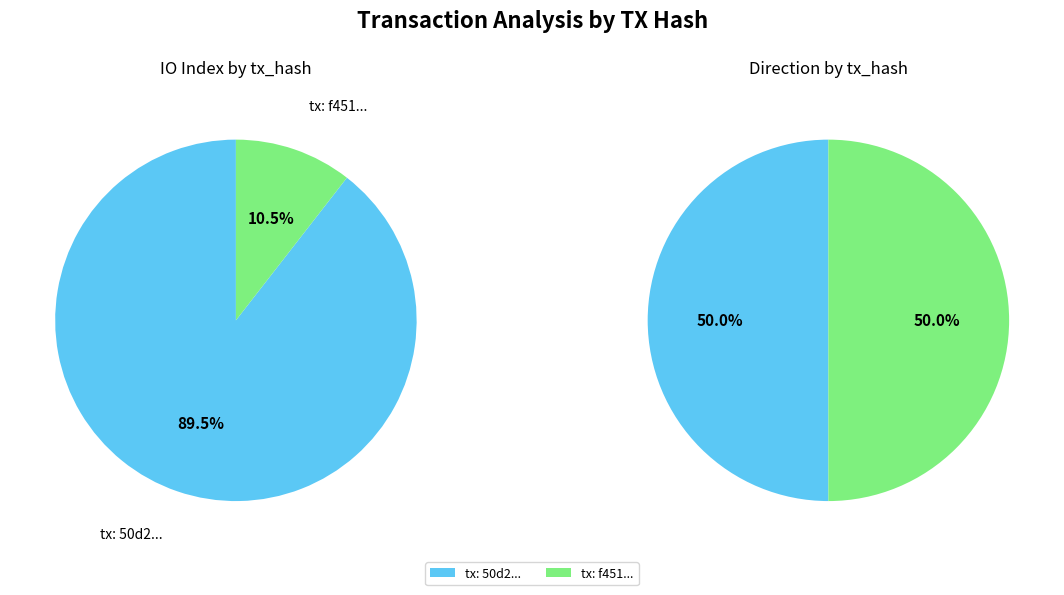

Count the number of slices in the pie.

2